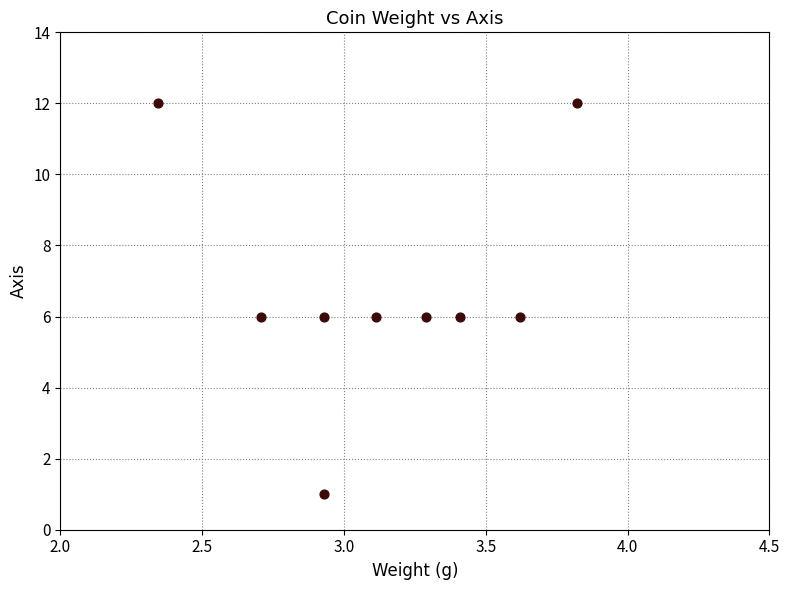

What is the average Y value?

7